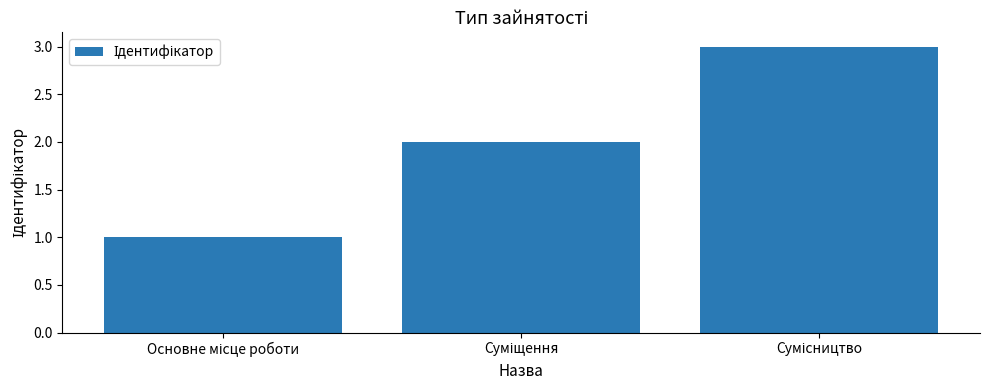

What is the average value?

2